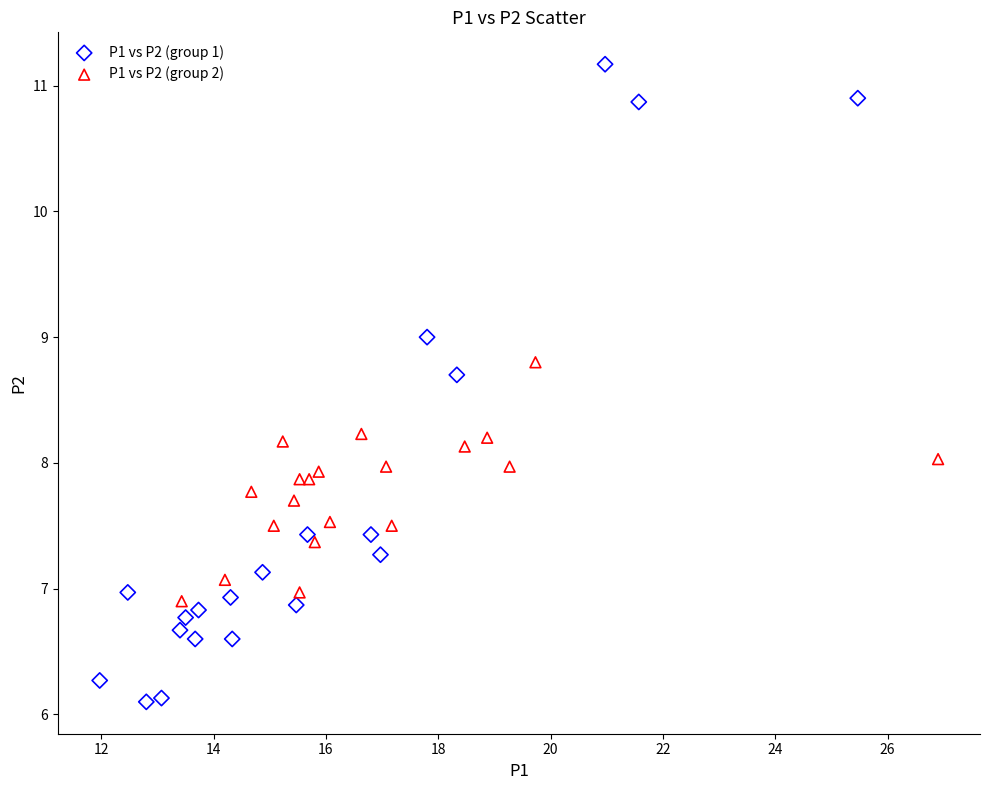

What are all the series names shown in the legend?

P1 vs P2 (group 1), P1 vs P2 (group 2)